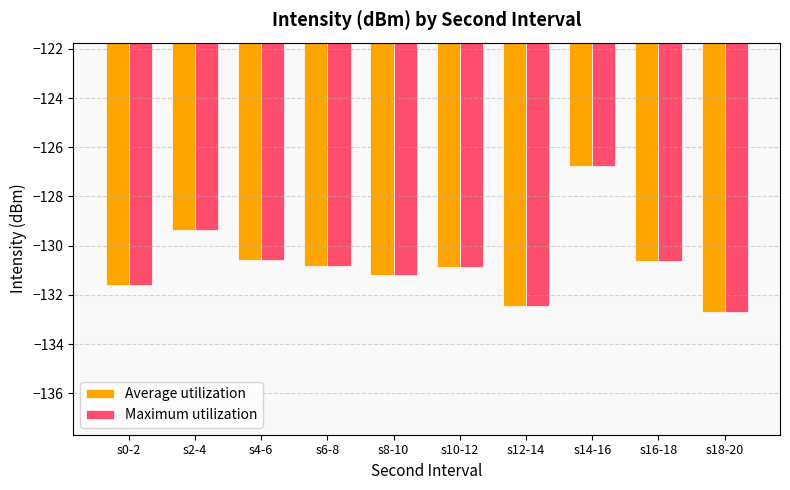

Count the number of categories in the chart.

10